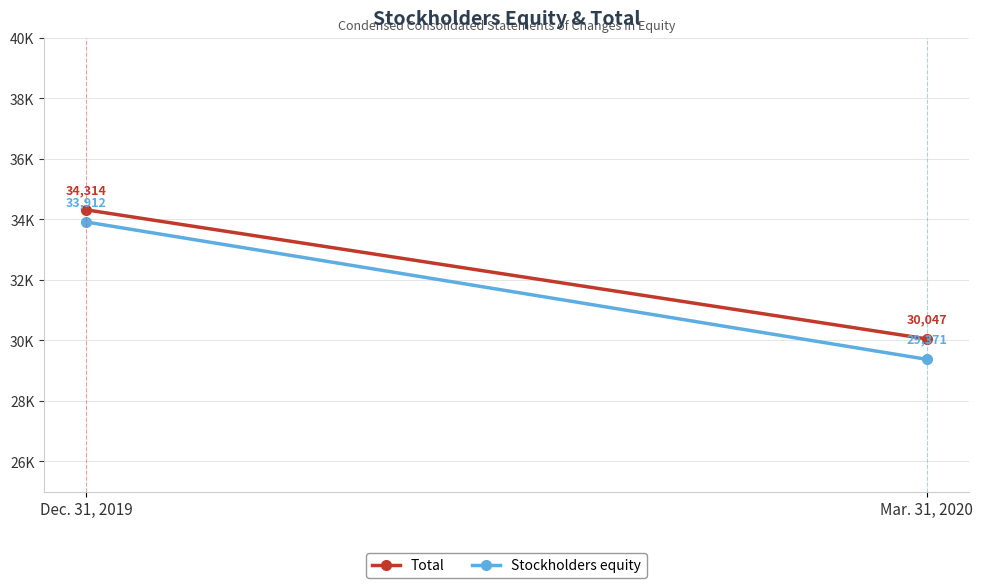

What is the sum of all Total values?

64361